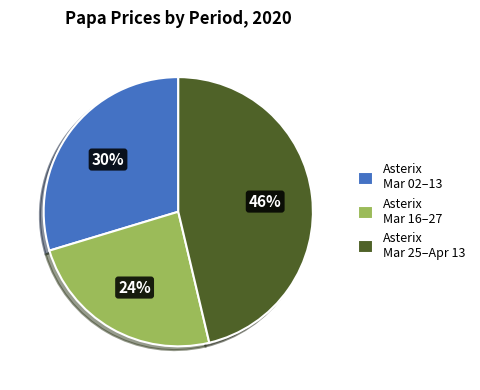

Between Asterix Mar 16–27 and Asterix Mar 02–13, which is larger?

Asterix Mar 02–13